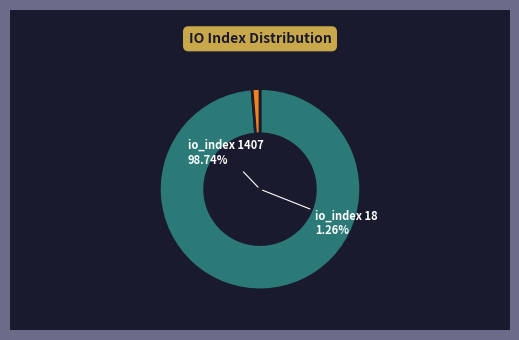

To the nearest percent, what is the combined percentage of io_index 18 and io_index 1407?

100%